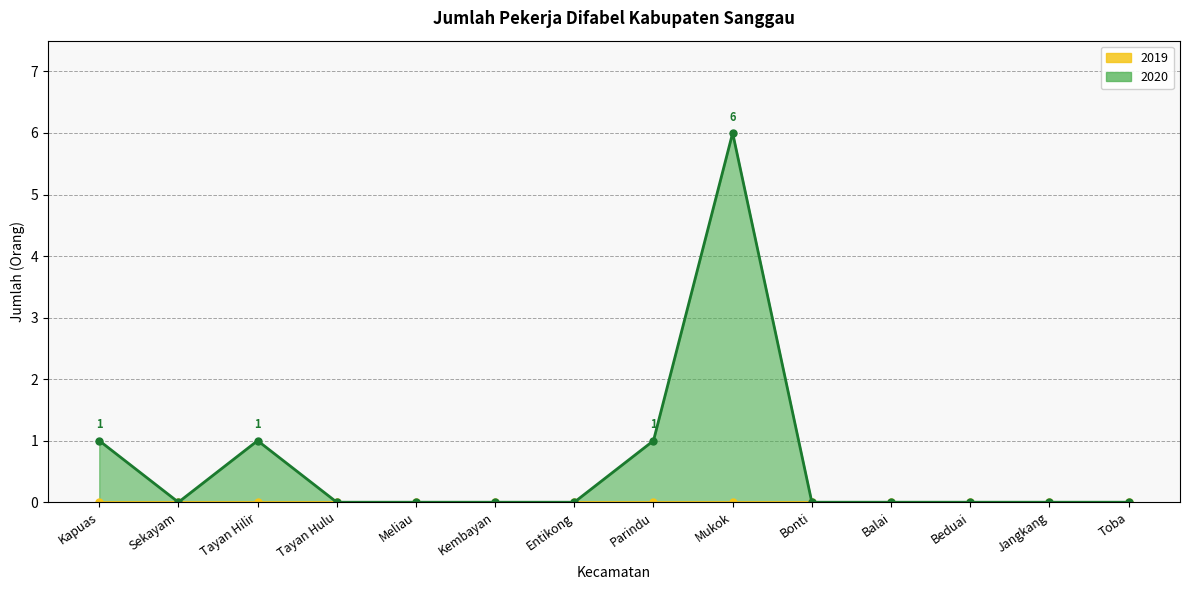

Reading left to right, what are all the values shown in this chart?

Kapuas=1	Sekayam=0	Tayan Hilir=1	Tayan Hulu=0	Meliau=0	Kembayan=0	Entikong=0	Parindu=1	Mukok=6	Bonti=0	Balai=0	Beduai=0	Jangkang=0	Toba=0